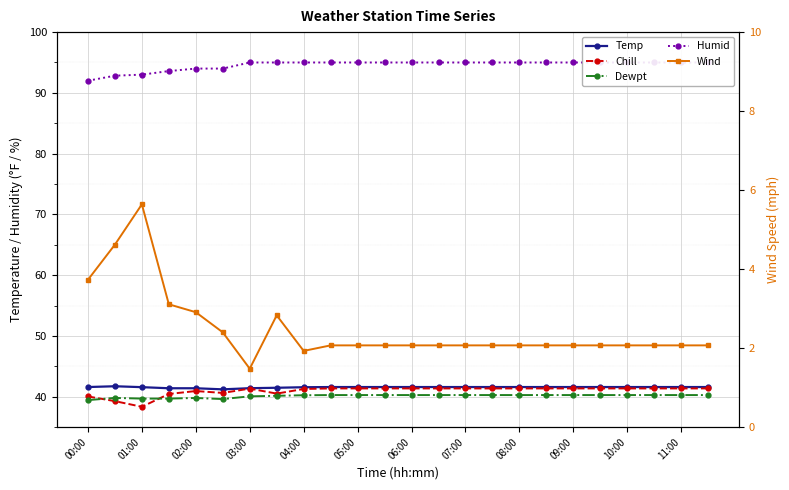

At which category is the sum across all series the highest?

09:00